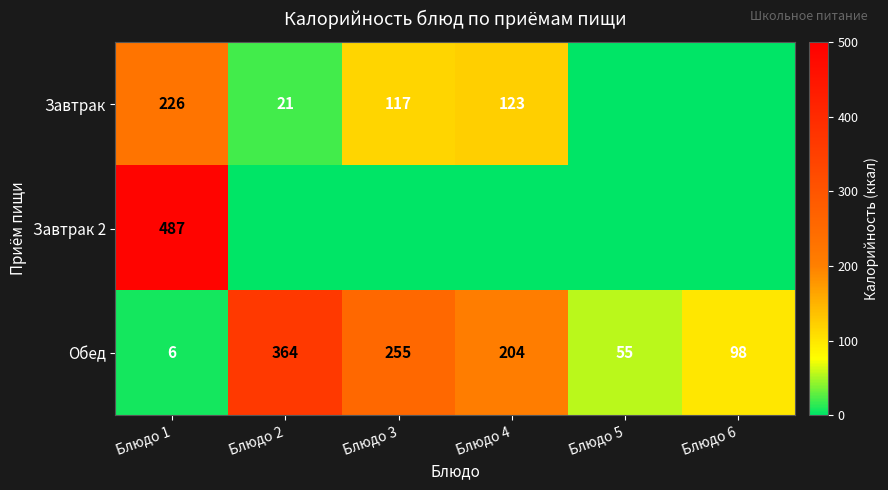

At which category does the chart reach its peak across all series?

Блюдо 1